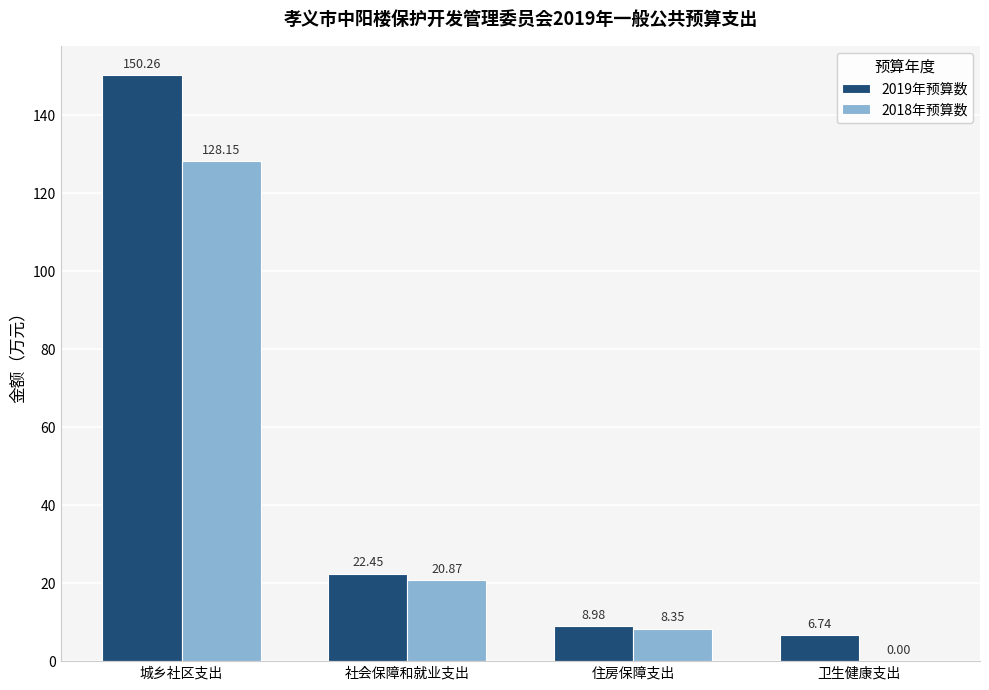

Does the chart contain stacked bars?

No